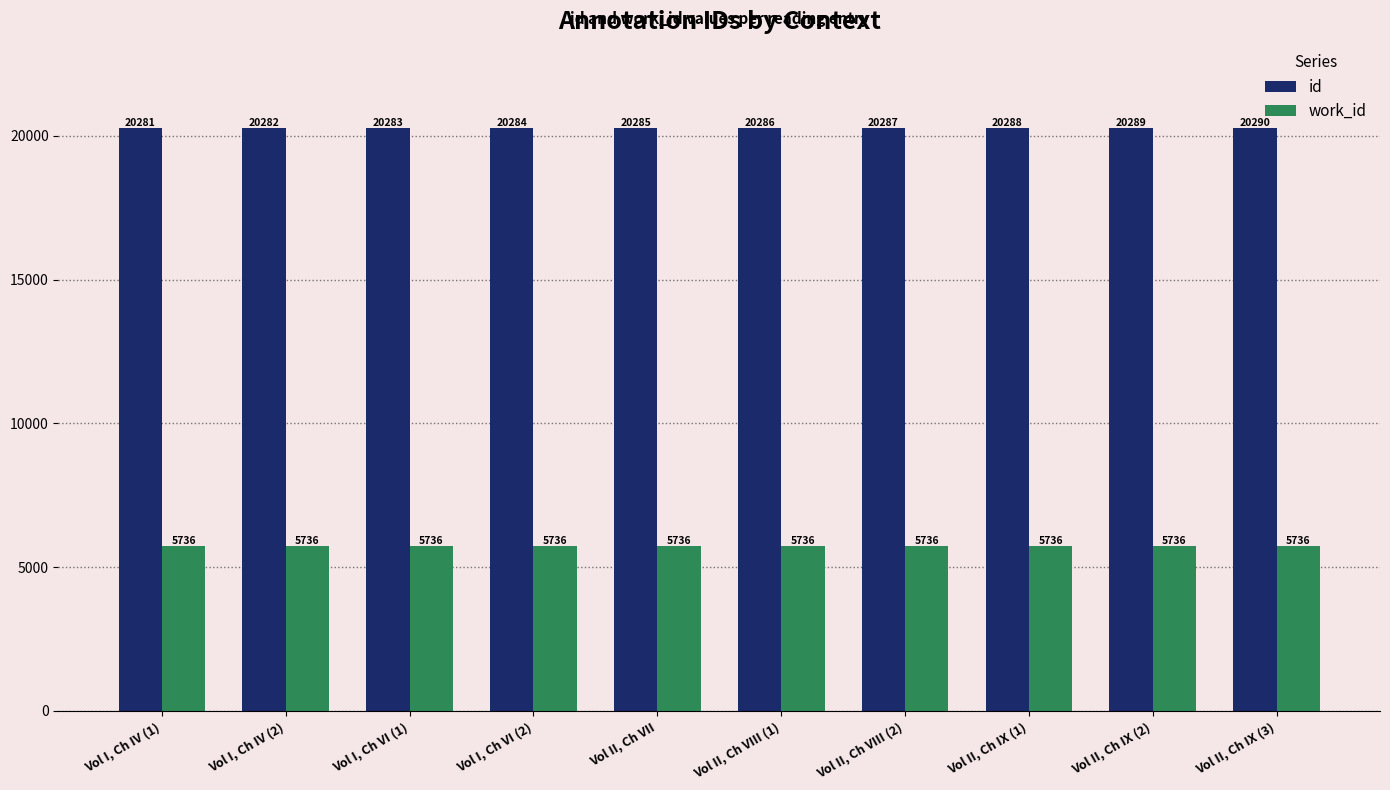

Rank the series by their average value, from lowest to highest.

work_id, id